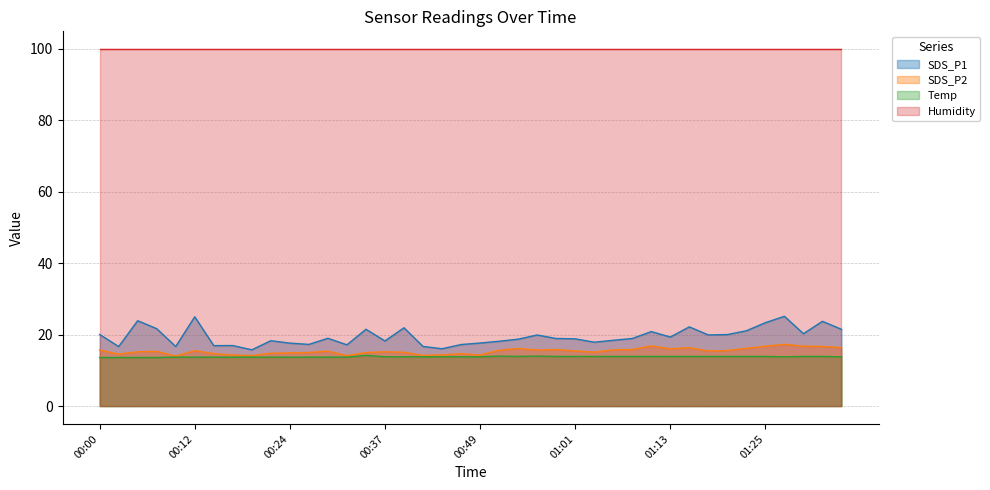

What is the greatest value displayed?

99.9